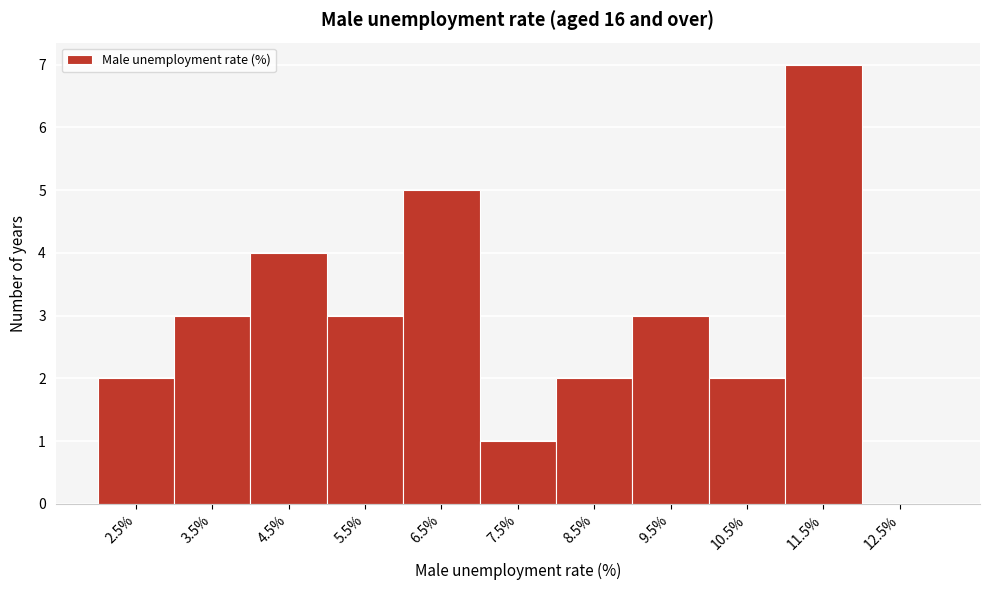

Reading right to left, what are all the values shown in this chart?

12.5%=0	11.5%=7	10.5%=2	9.5%=3	8.5%=2	7.5%=1	6.5%=5	5.5%=3	4.5%=4	3.5%=3	2.5%=2